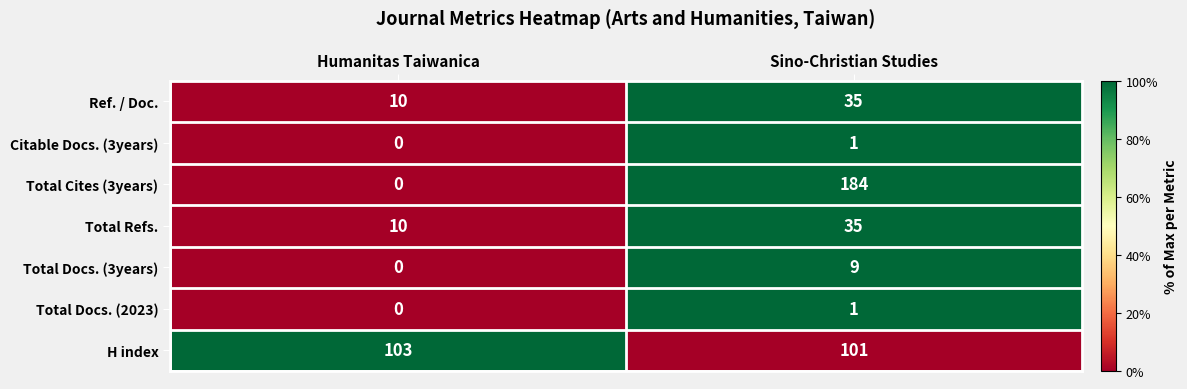

Is it true that Total Docs. (2023) equals 1 at Sino-Christian Studies?

True